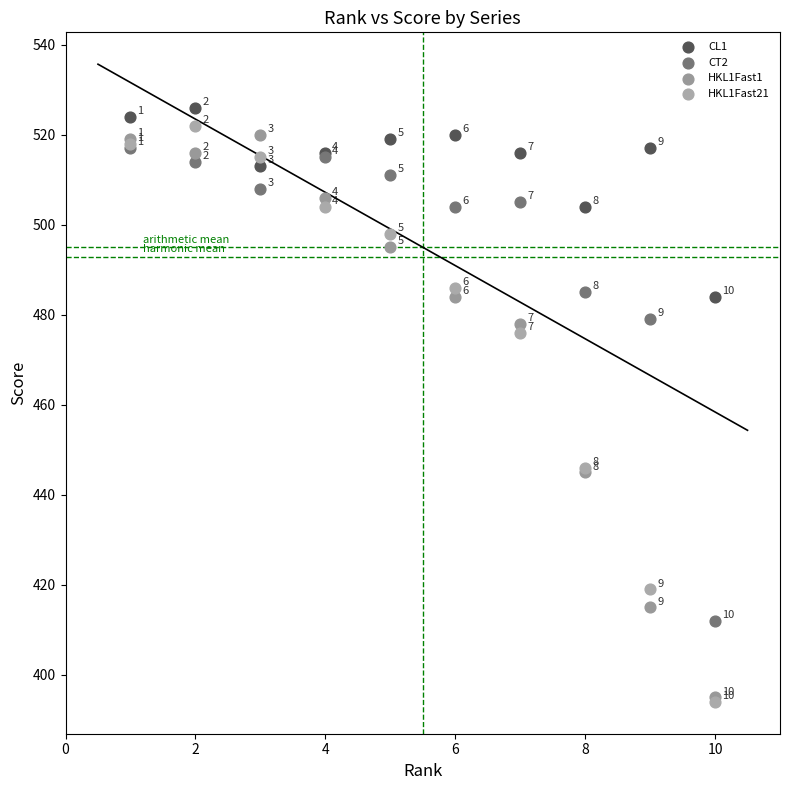

In the HKL1Fast21 series, what Y value is closest to 458?

446